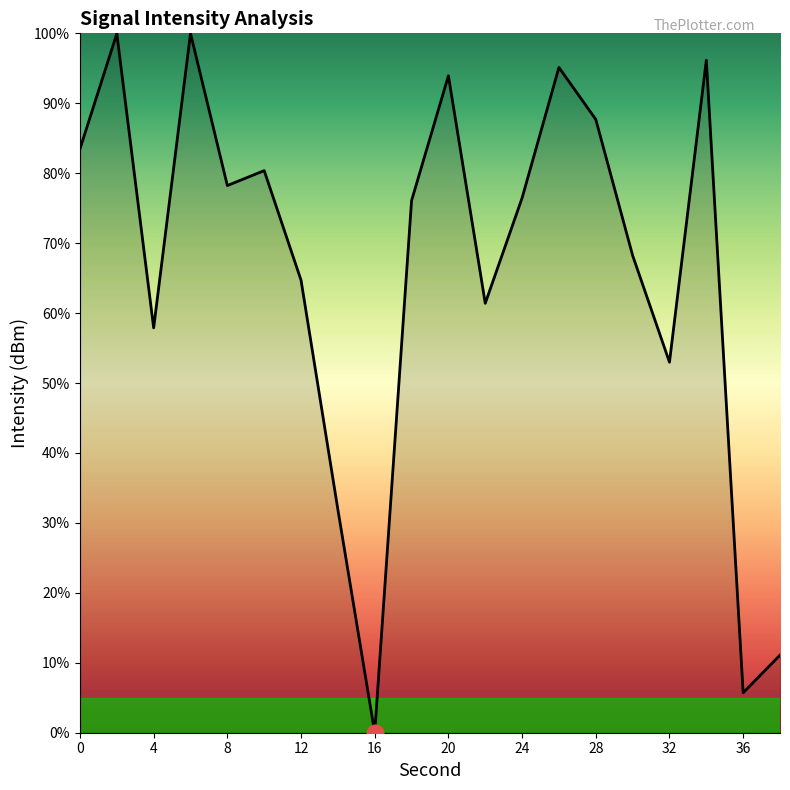

What is the greatest value displayed?

100.0